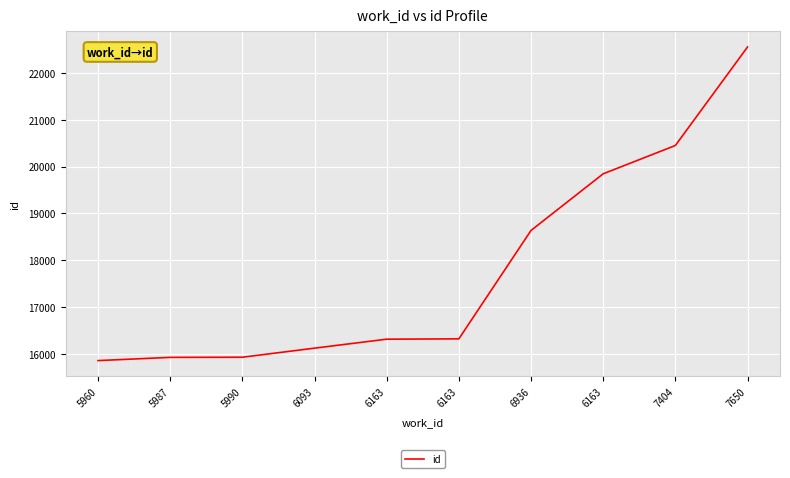

How many lines are shown in the chart?

1